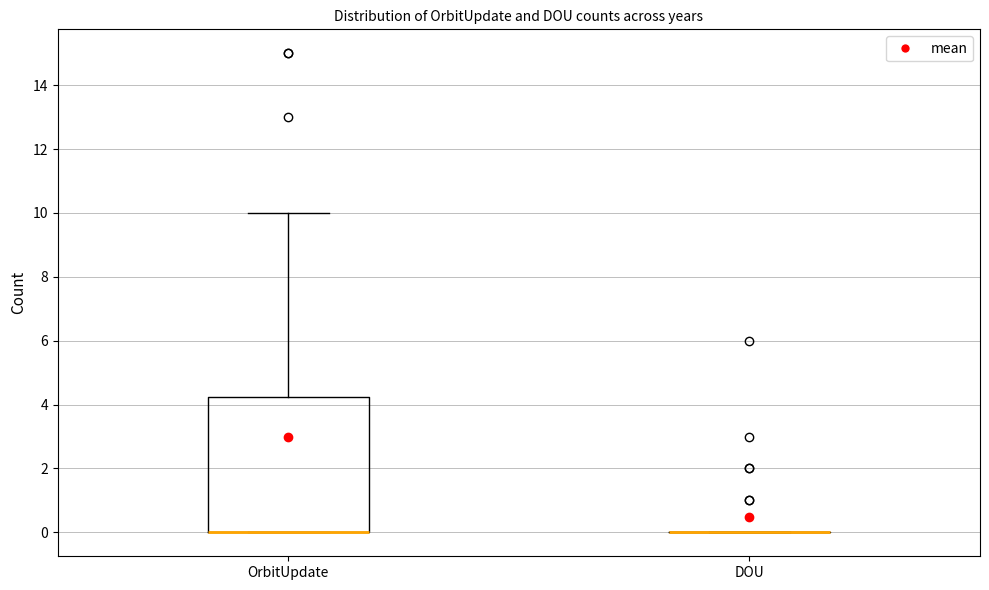

Comparing the boxes themselves (not the whiskers), which one is the tallest?

OrbitUpdate